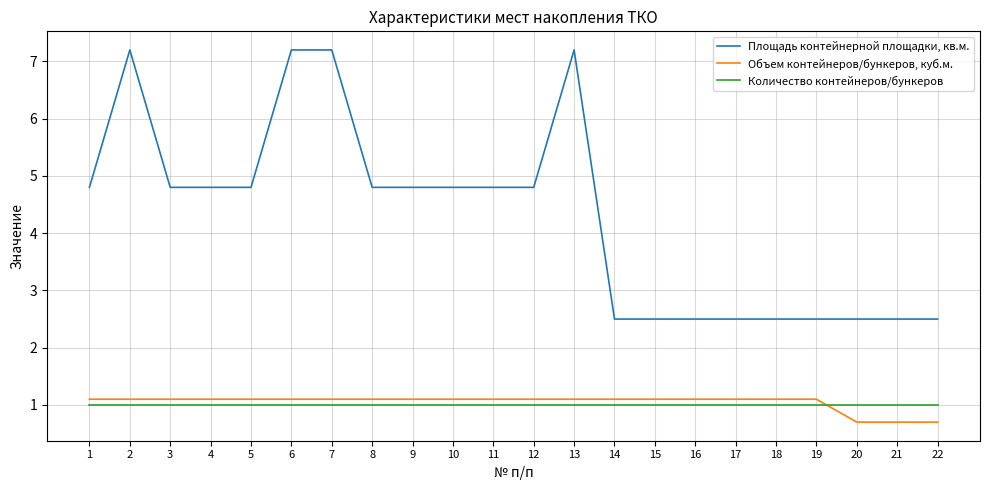

What is the difference between the maximum and minimum values in the Площадь контейнерной площадки, кв.м. series?

4.7